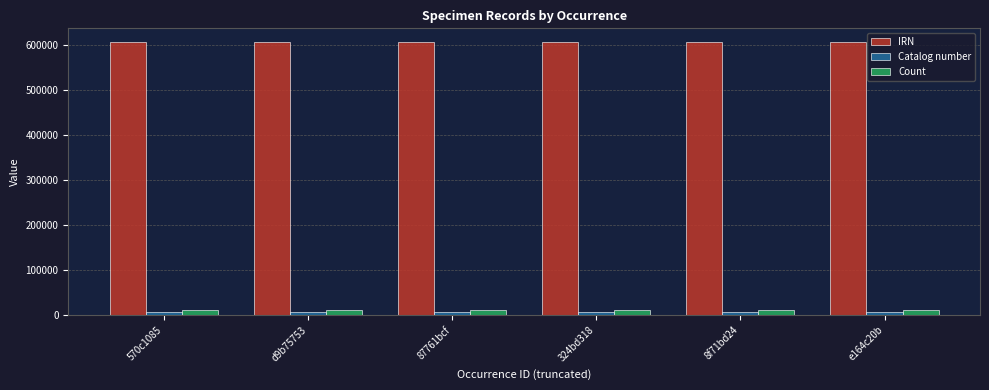

Does the chart contain any negative values?

No